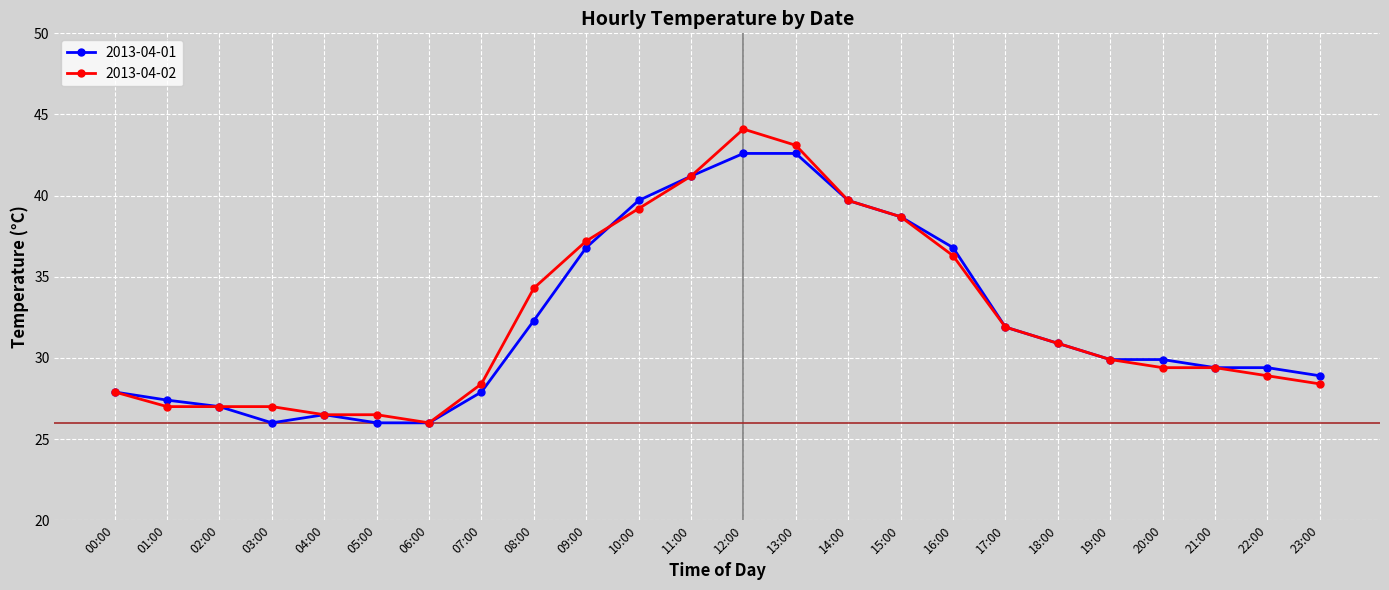

Reading right to left, what are all the values shown in this chart?

2013-04-01: 23:00=28.9	22:00=29.4	21:00=29.4	20:00=29.9	19:00=29.9	18:00=30.9	17:00=31.9	16:00=36.8	15:00=38.7	14:00=39.7	13:00=42.6	12:00=42.6	11:00=41.2	10:00=39.7	09:00=36.8	08:00=32.3	07:00=27.9	06:00=26.0	05:00=26.0	04:00=26.5	03:00=26.0	02:00=27.0	01:00=27.4	00:00=27.9
2013-04-02: 23:00=28.4	22:00=28.9	21:00=29.4	20:00=29.4	19:00=29.9	18:00=30.9	17:00=31.9	16:00=36.3	15:00=38.7	14:00=39.7	13:00=43.1	12:00=44.1	11:00=41.2	10:00=39.2	09:00=37.2	08:00=34.3	07:00=28.4	06:00=26.0	05:00=26.5	04:00=26.5	03:00=27.0	02:00=27.0	01:00=27.0	00:00=27.9